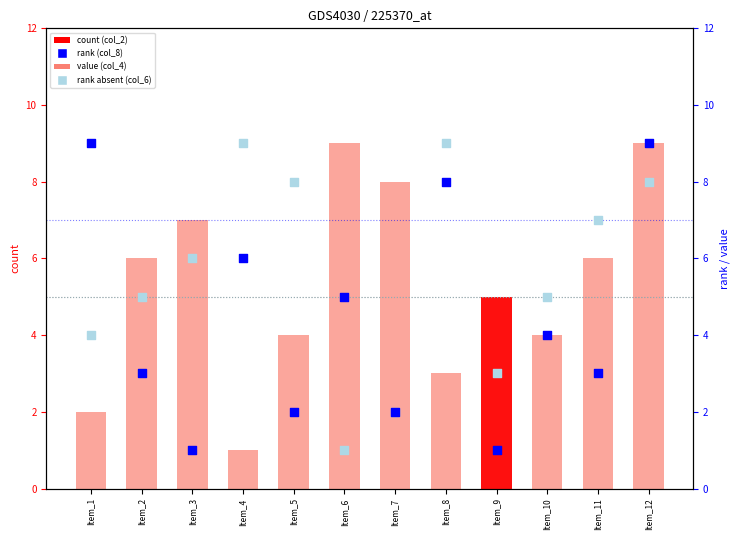

Which series has the largest total across all categories?

col_4 (rank absent)